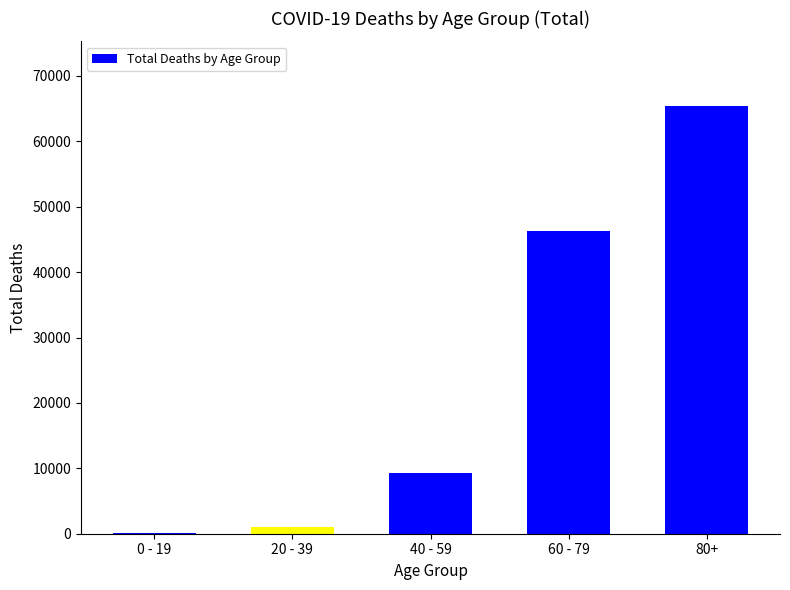

What is the average value?

24443